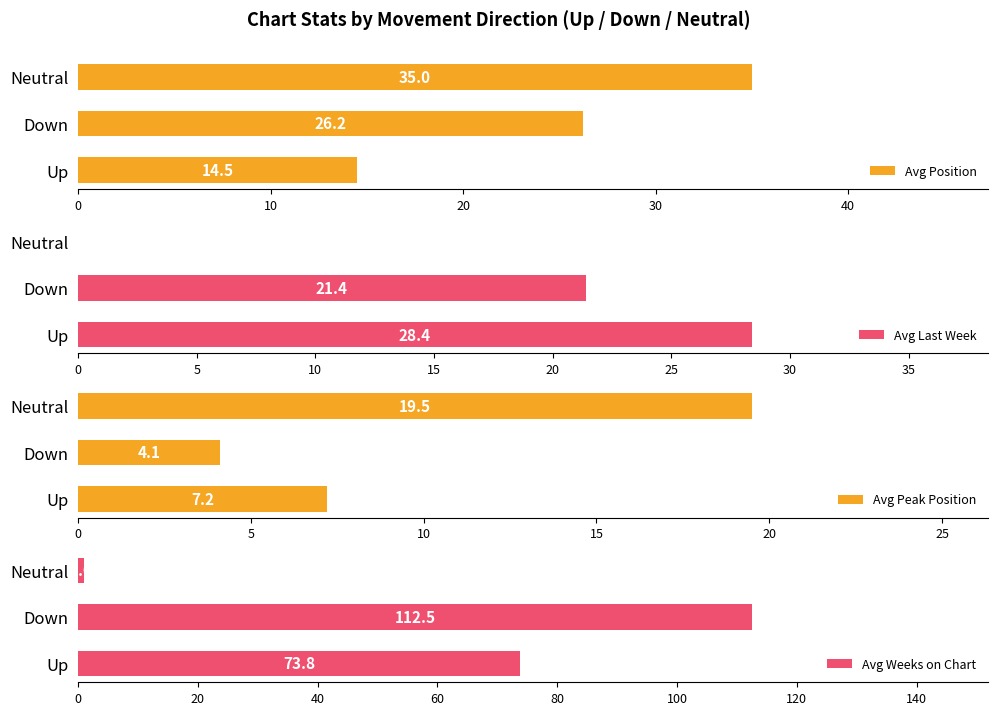

How many values in the Avg Position series exceed 26?

2